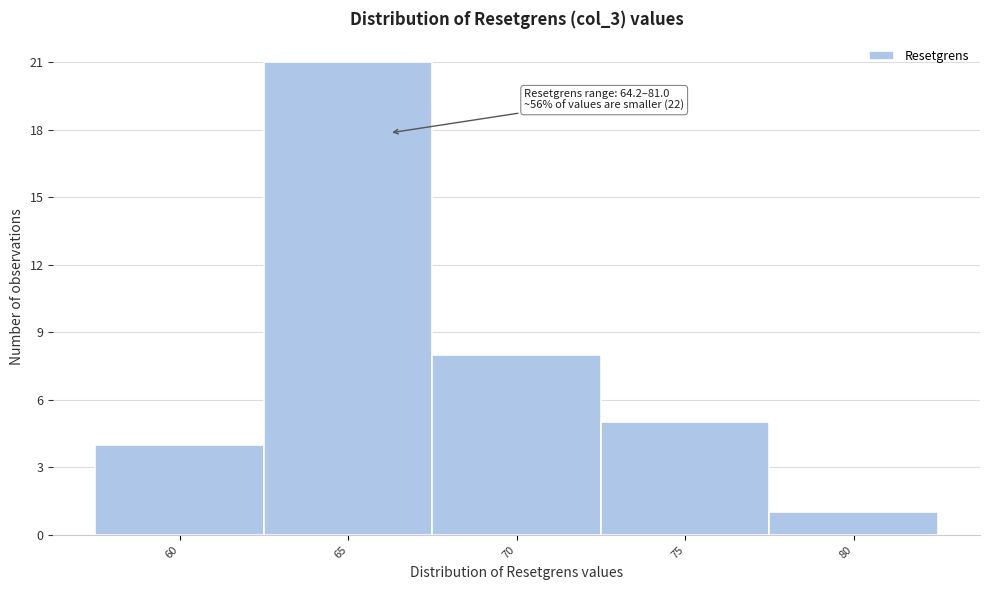

Reading left to right, extract all data points from this chart.

60=4	65=21	70=8	75=5	80=1